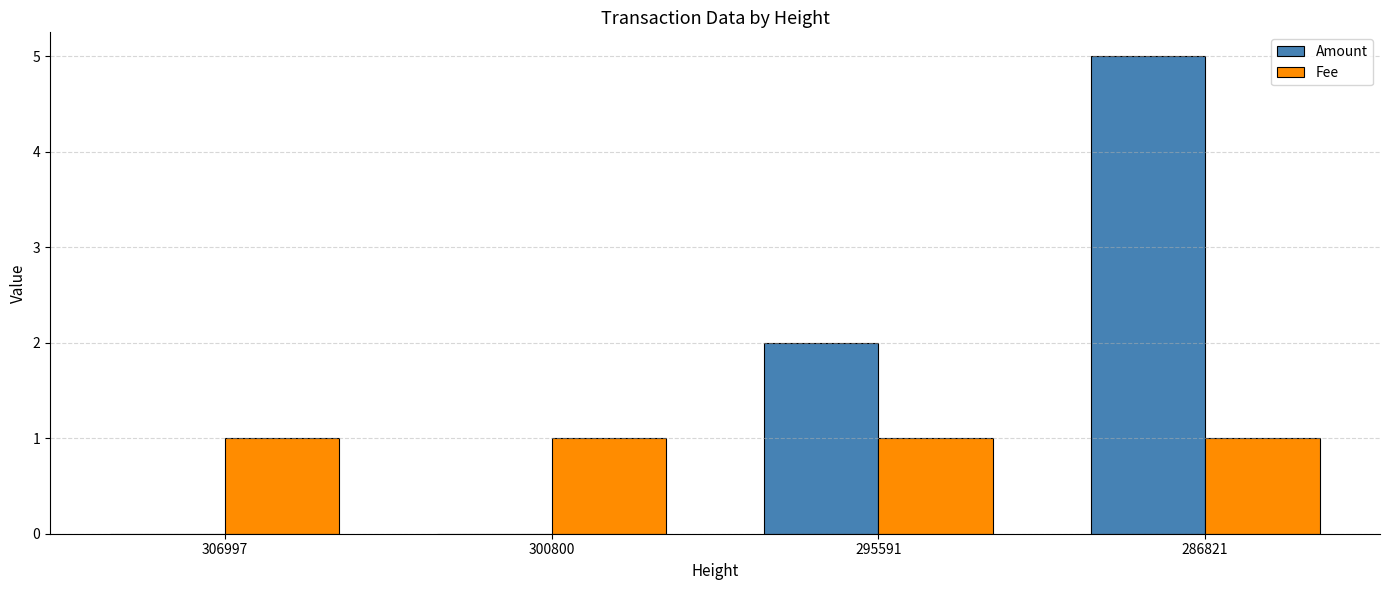

What is the average value of the Fee series?

1